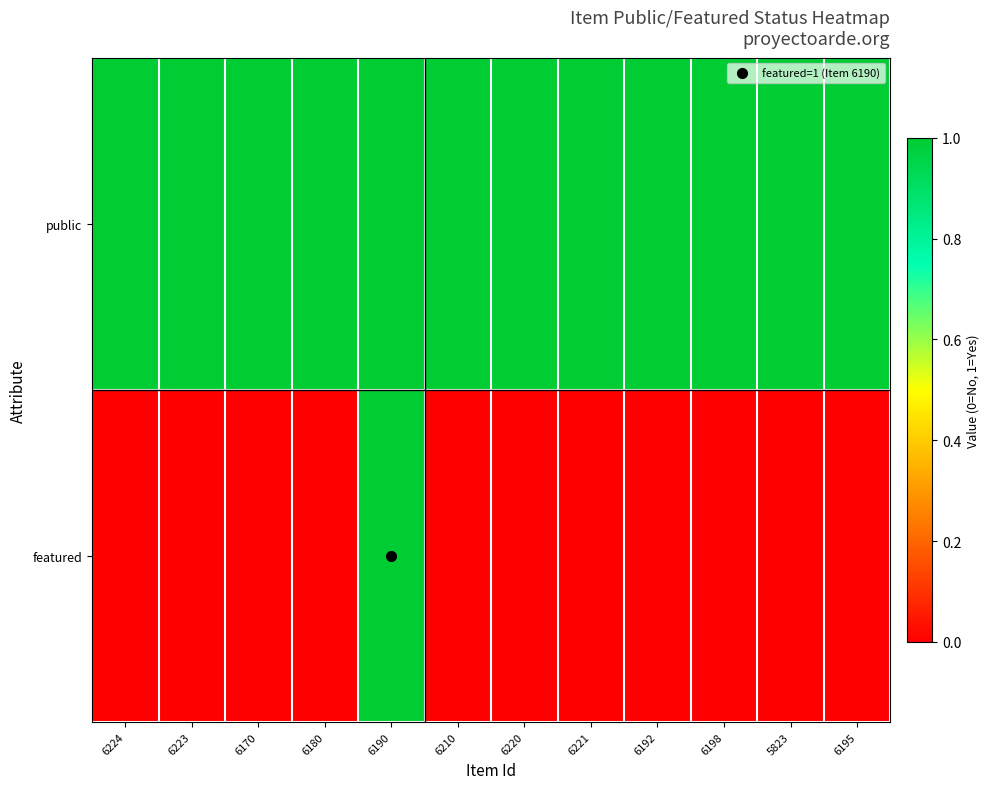

Reading left to right, extract all data points from this chart.

public: 6224=1	6223=1	6170=1	6180=1	6190=1	6210=1	6220=1	6221=1	6192=1	6198=1	5823=1	6195=1
featured: 6224=0	6223=0	6170=0	6180=0	6190=1	6210=0	6220=0	6221=0	6192=0	6198=0	5823=0	6195=0